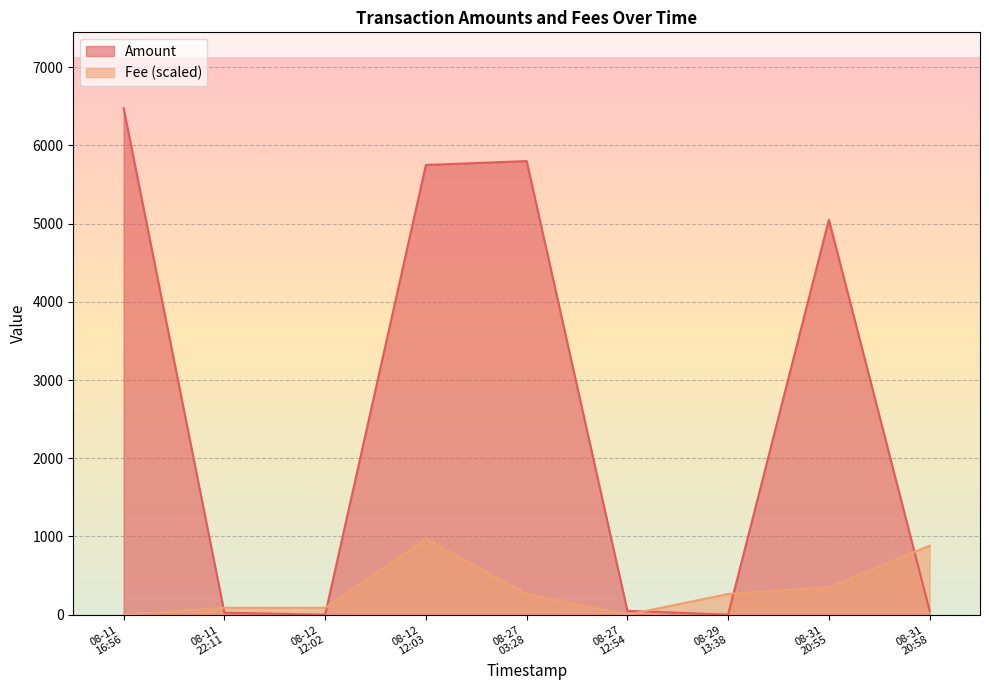

Which series has the widest spread of values?

Amount